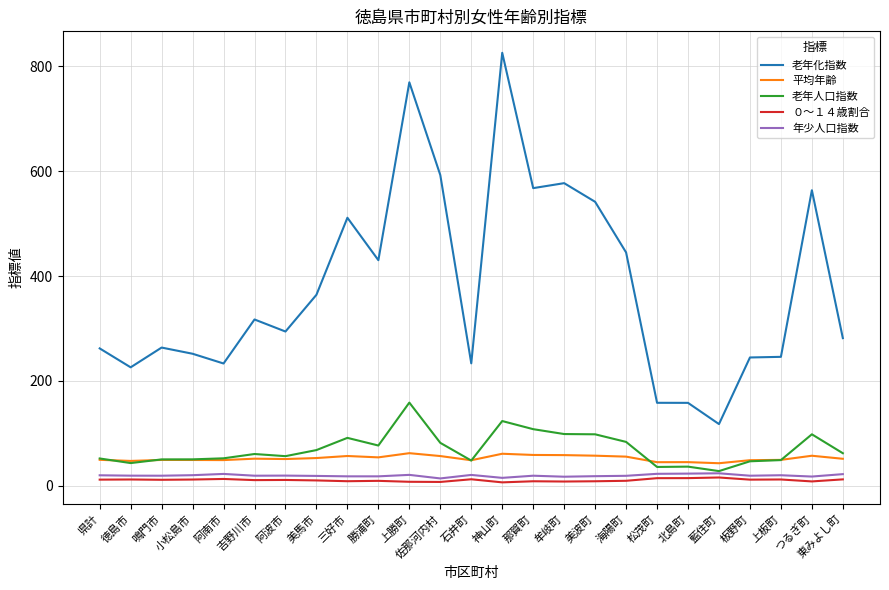

What is the lowest value of the 平均年齢 series?

42.8